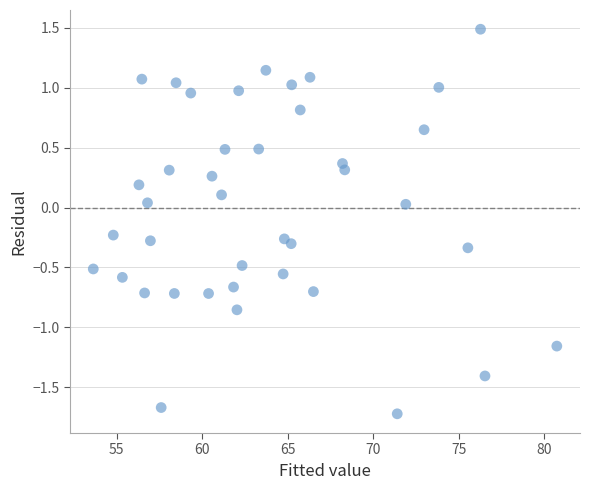

What is the range of X values (max minus min)?

27.1